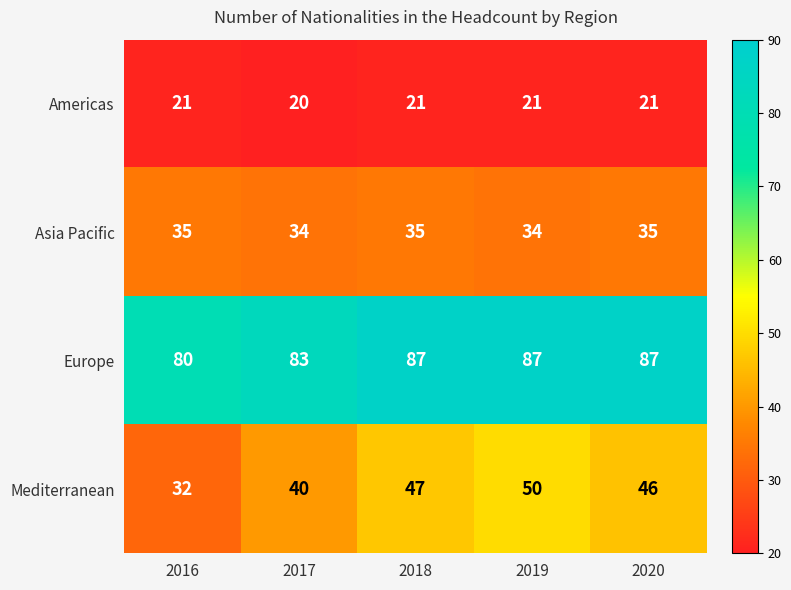

True or false: Americas has a value of 12 at 2018.

False